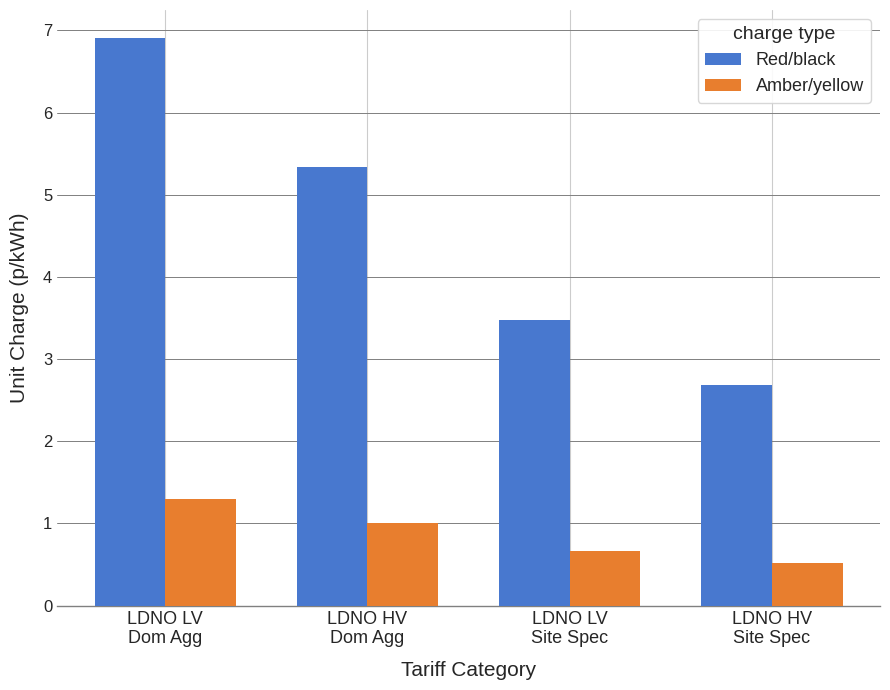

Which series has the widest spread of values?

Red/black